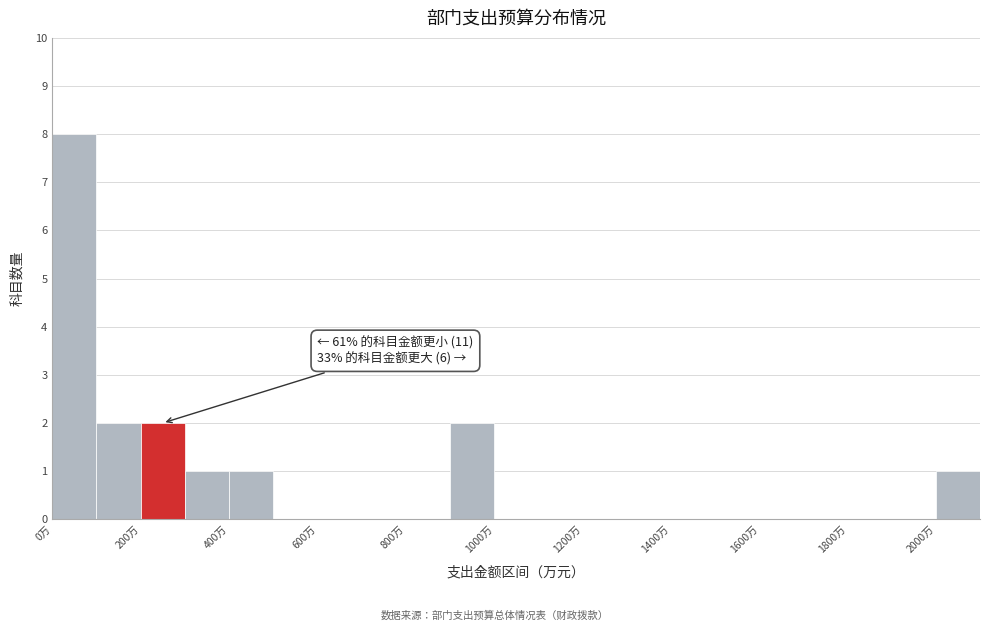

Over which range of the x-axis is the bar tallest?

0 to 100